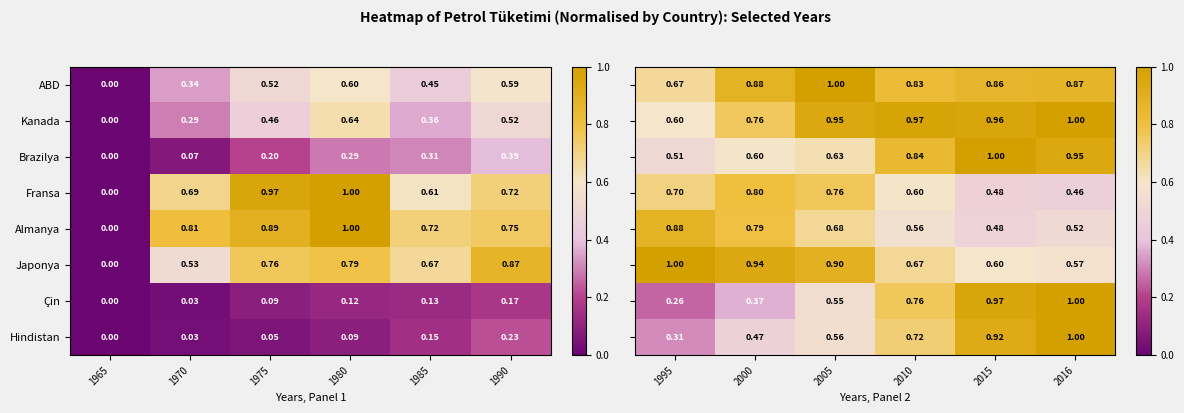

True or false: ABD has a value of 1.2 at 2015.

False